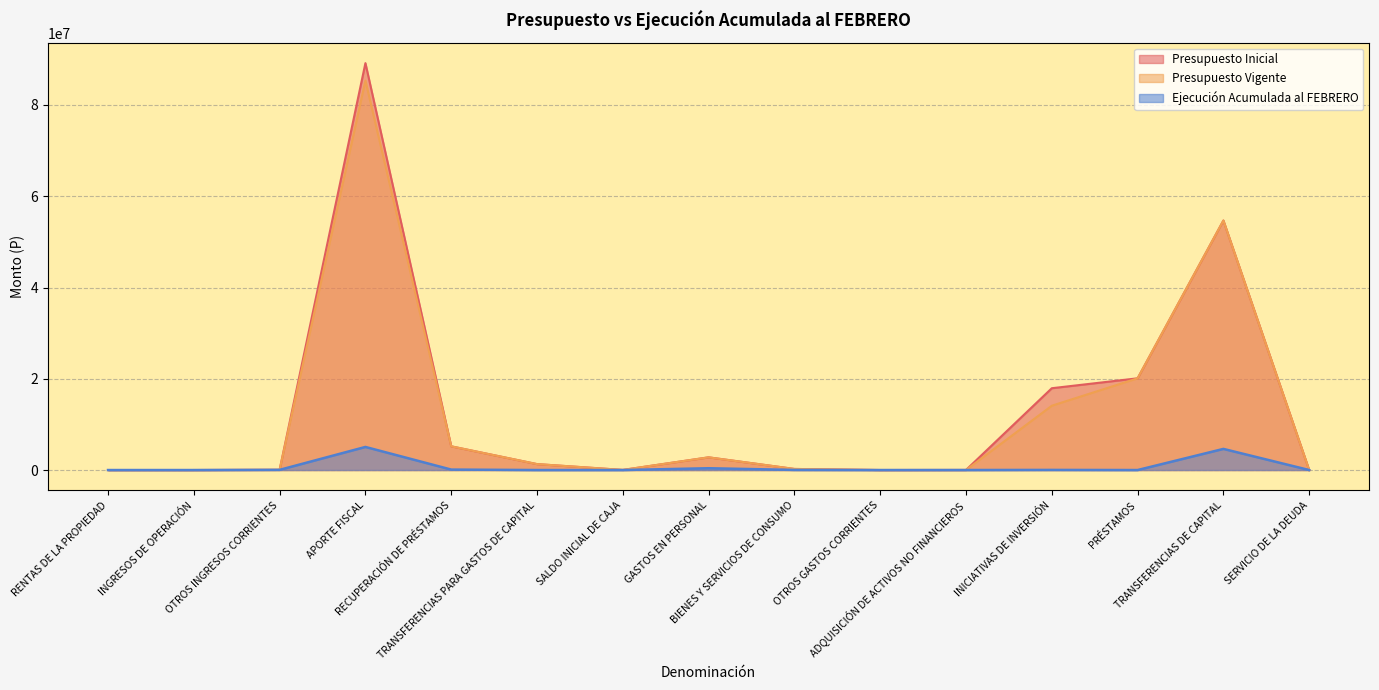

The value of Presupuesto Vigente at SERVICIO DE LA DEUDA is 1000. True or false?

True